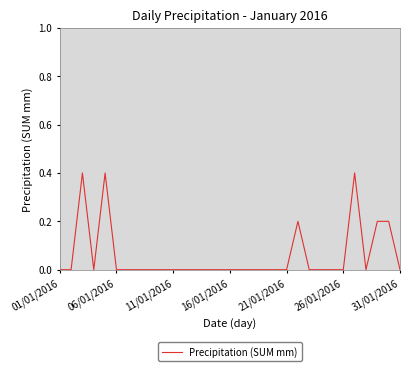

What is the greatest value displayed?

0.4